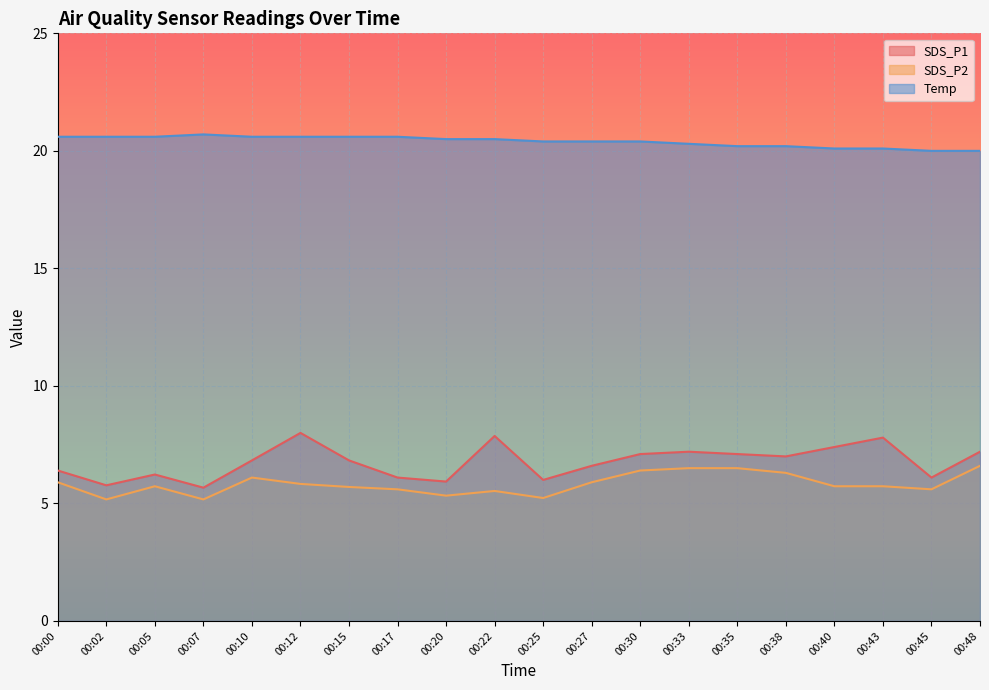

Which label corresponds to the largest value in the chart?

00:07